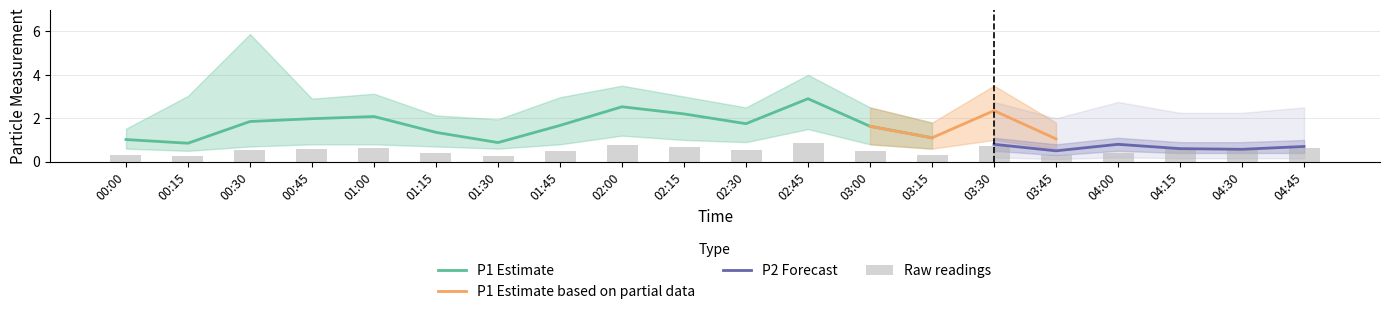

What is the sum of the P1_lower values at 03:30 and 03:00?

1.8